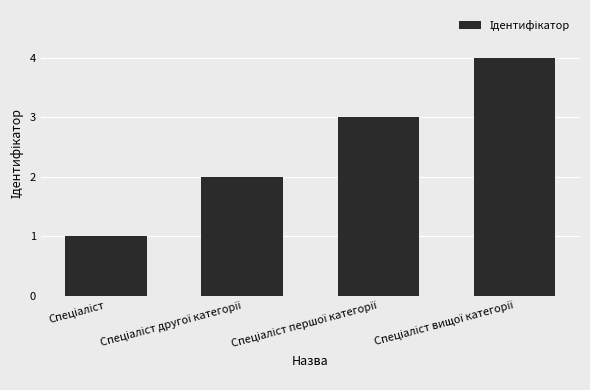

What is the difference between the maximum and minimum values?

3